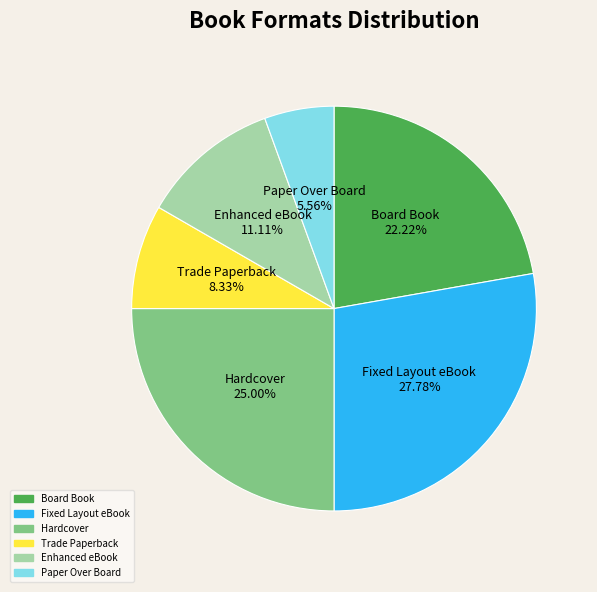

Is Hardcover the majority of the pie?

No